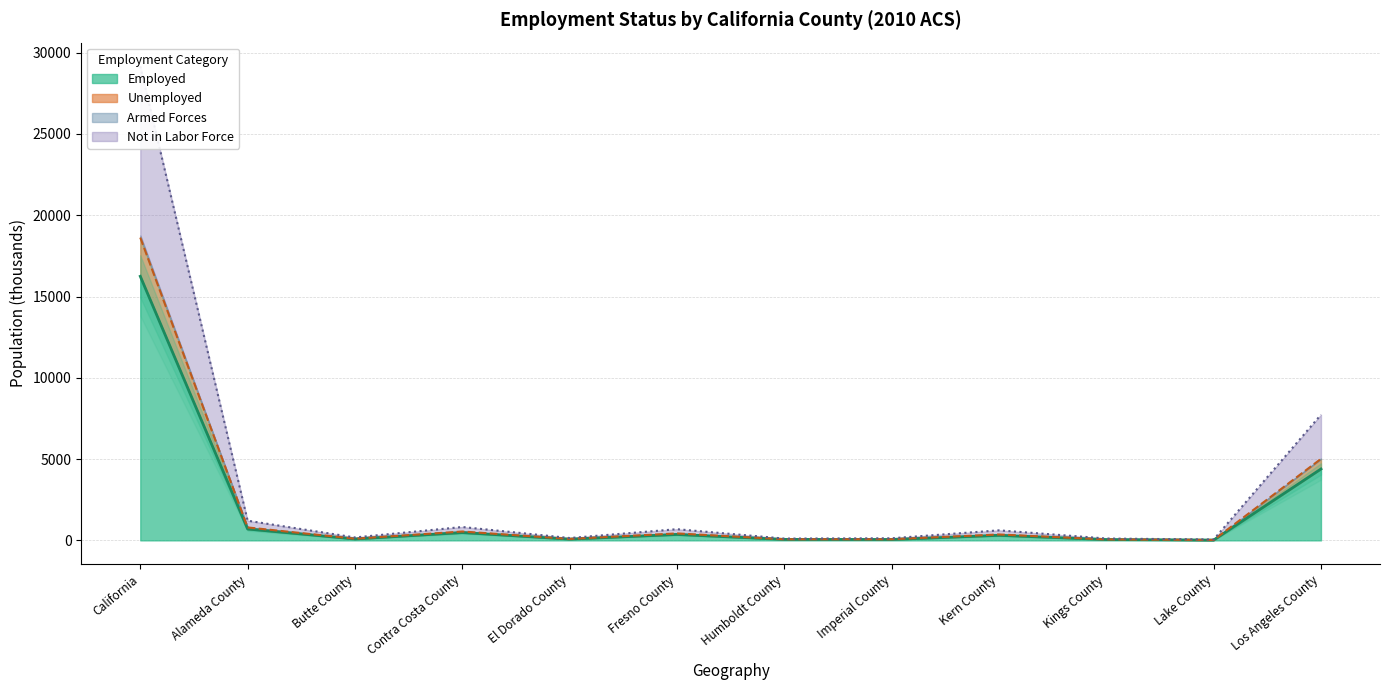

At which label does Civilian Labor Force first exceed 310?

California